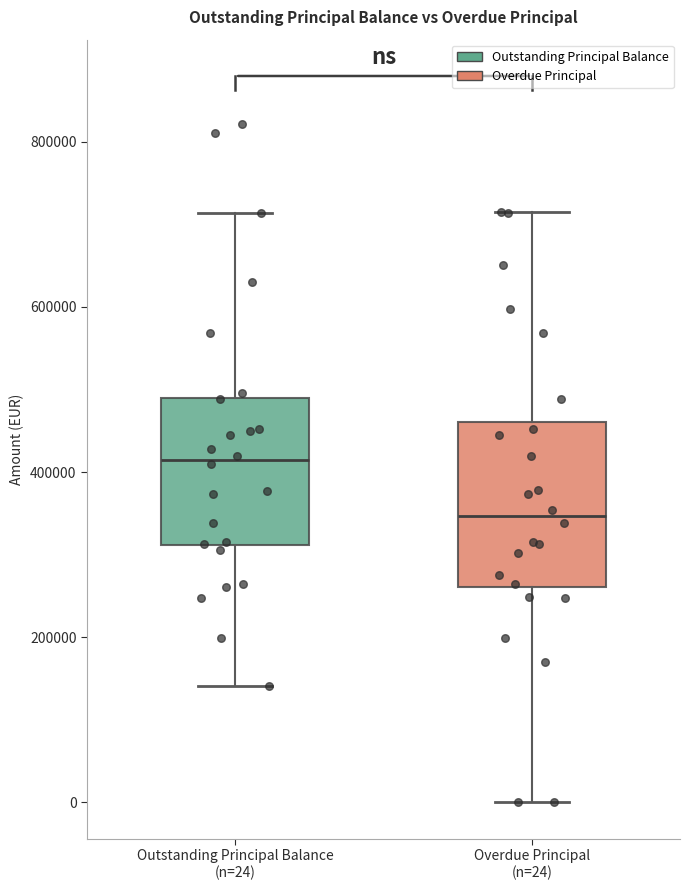

Which box's median line is the highest?

Outstanding Principal Balance (n=24)